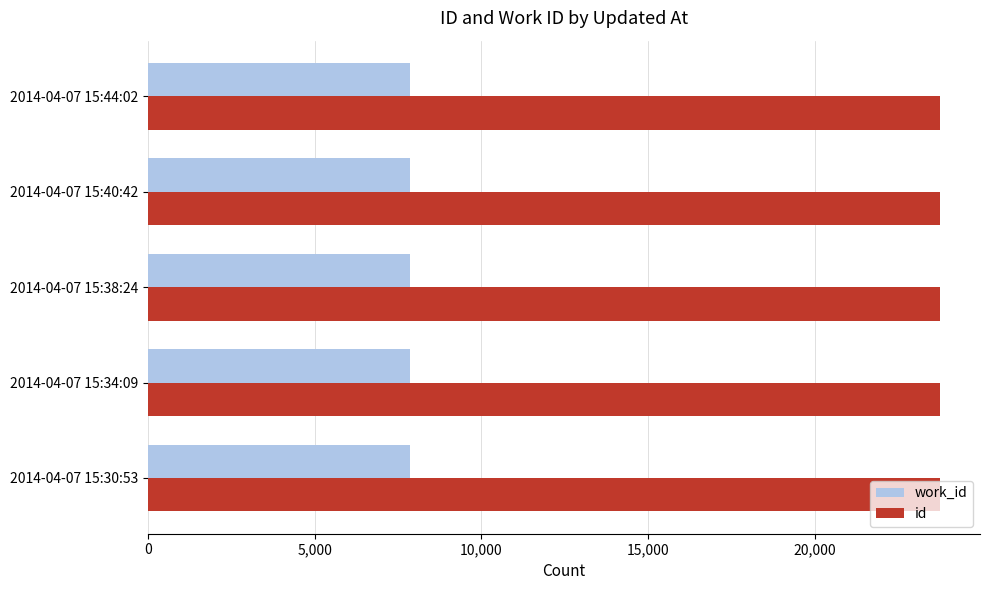

List the series in order of their overall mean, highest first.

id, work_id